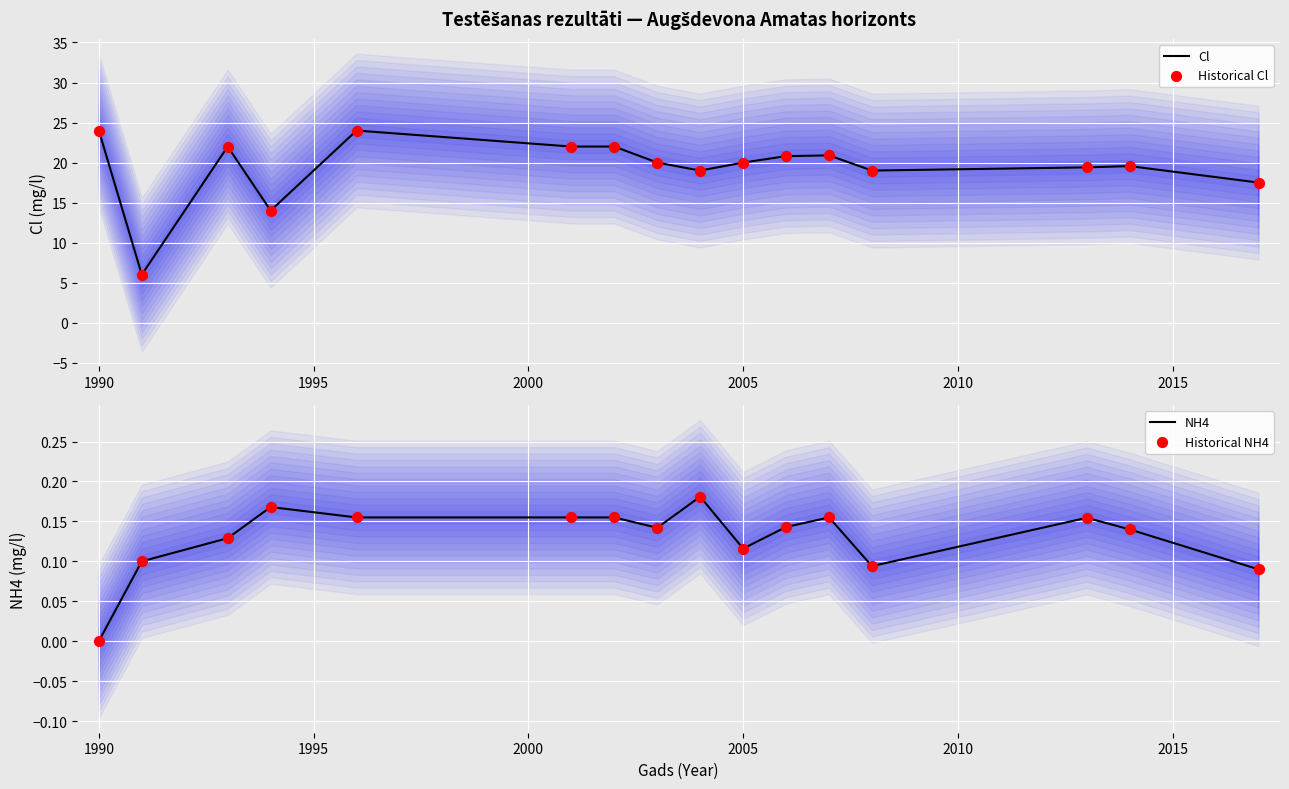

At how many categories does at least one series exceed 14?

14